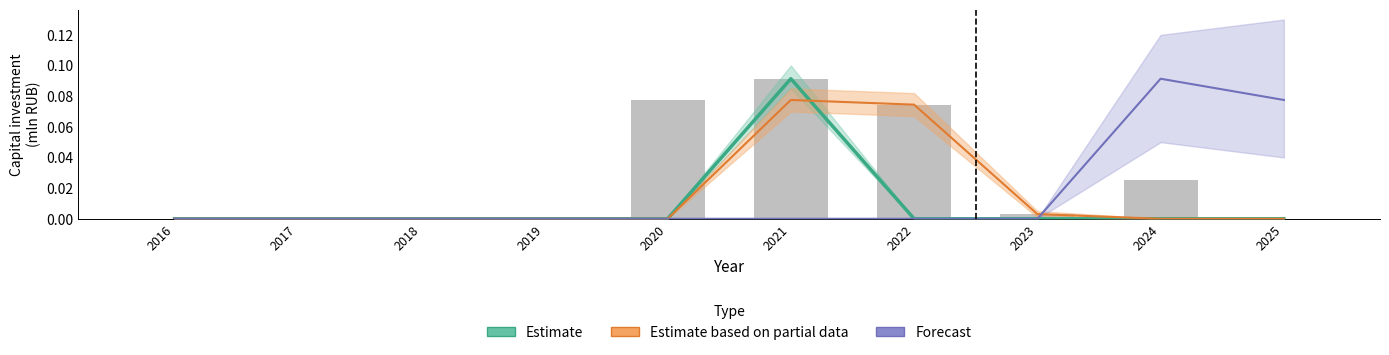

Where is Forecast nearest to the value 0?

2016